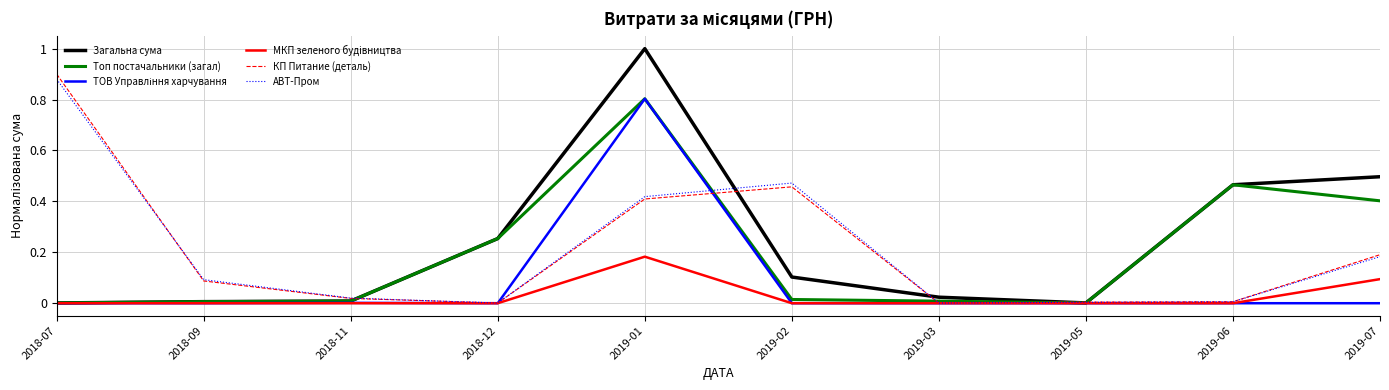

Which series has the widest spread of values?

Загальна сума